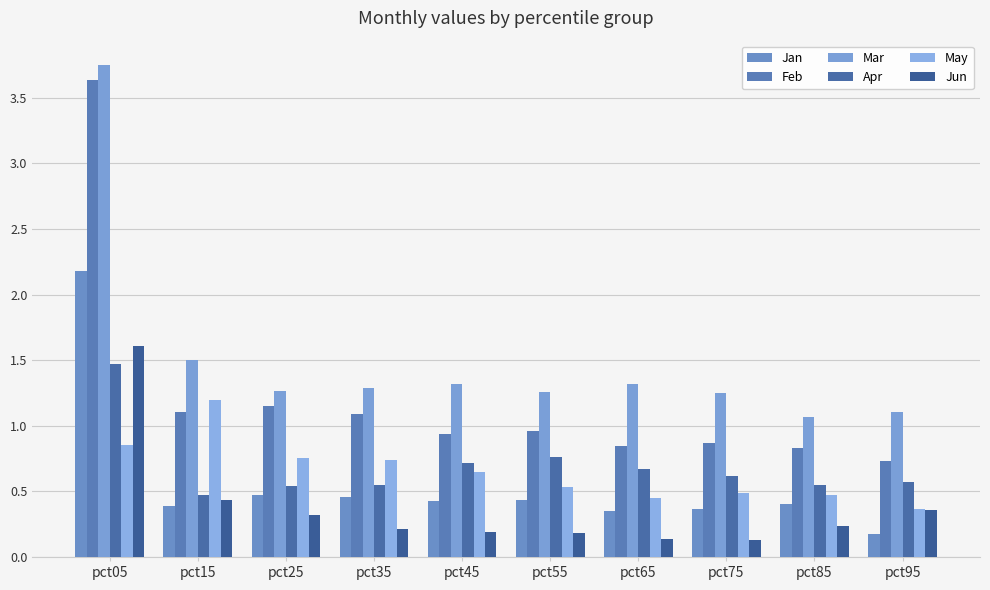

True or false: Jun has a value of 0.3 at pct45.

False